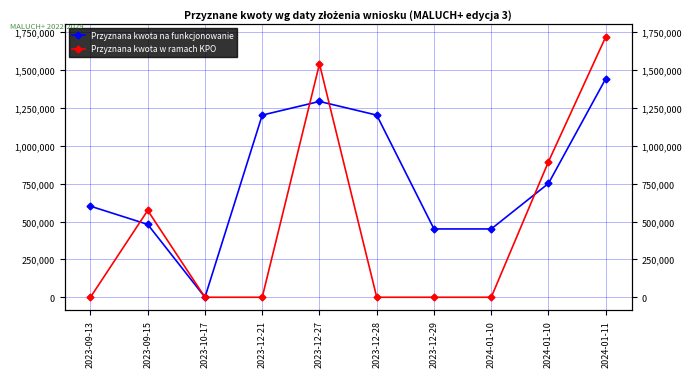

What is the average value of the Przyznana kwota w ramach KPO series?

473378